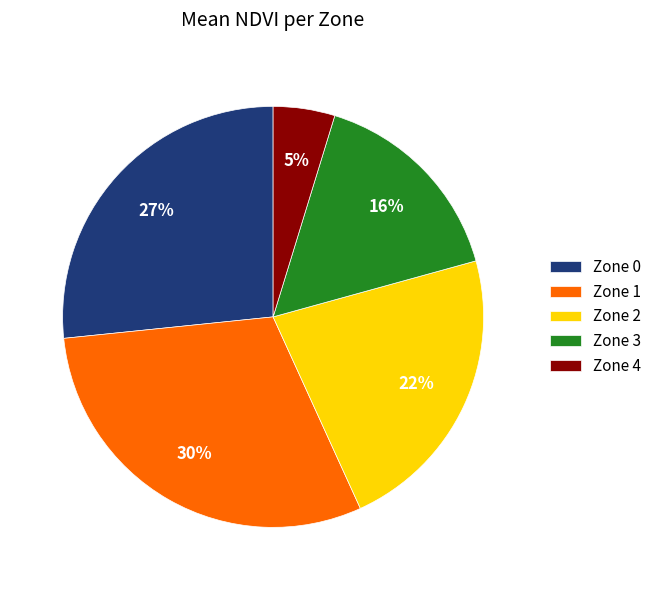

To the nearest percent, what percentage of the pie is Zone 0?

27%